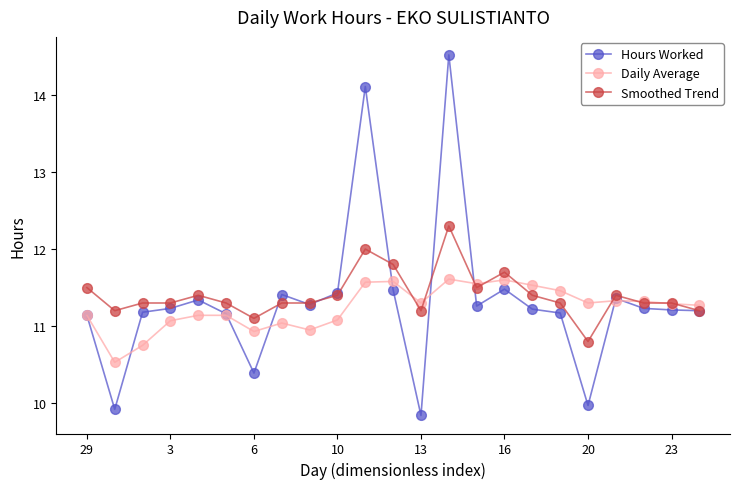

How many data points does each series have?

23